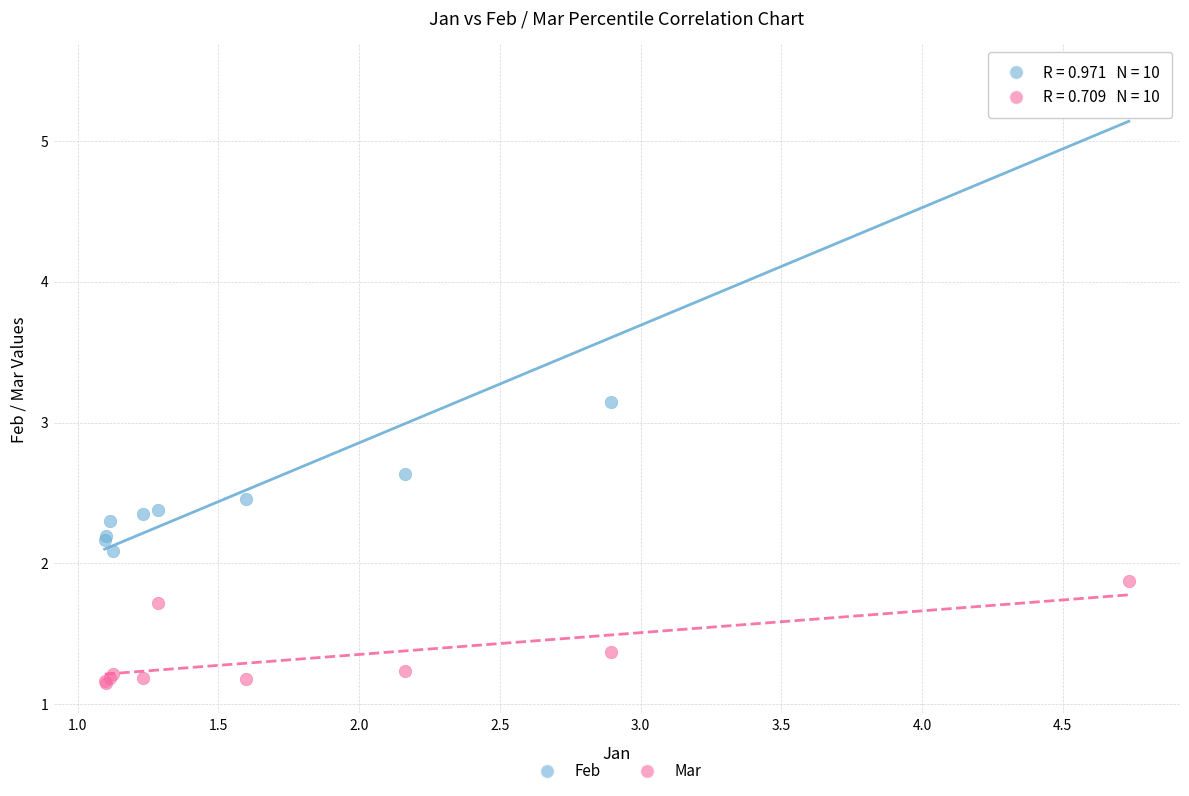

Across all series, what Y value is closest to 3?

3.1